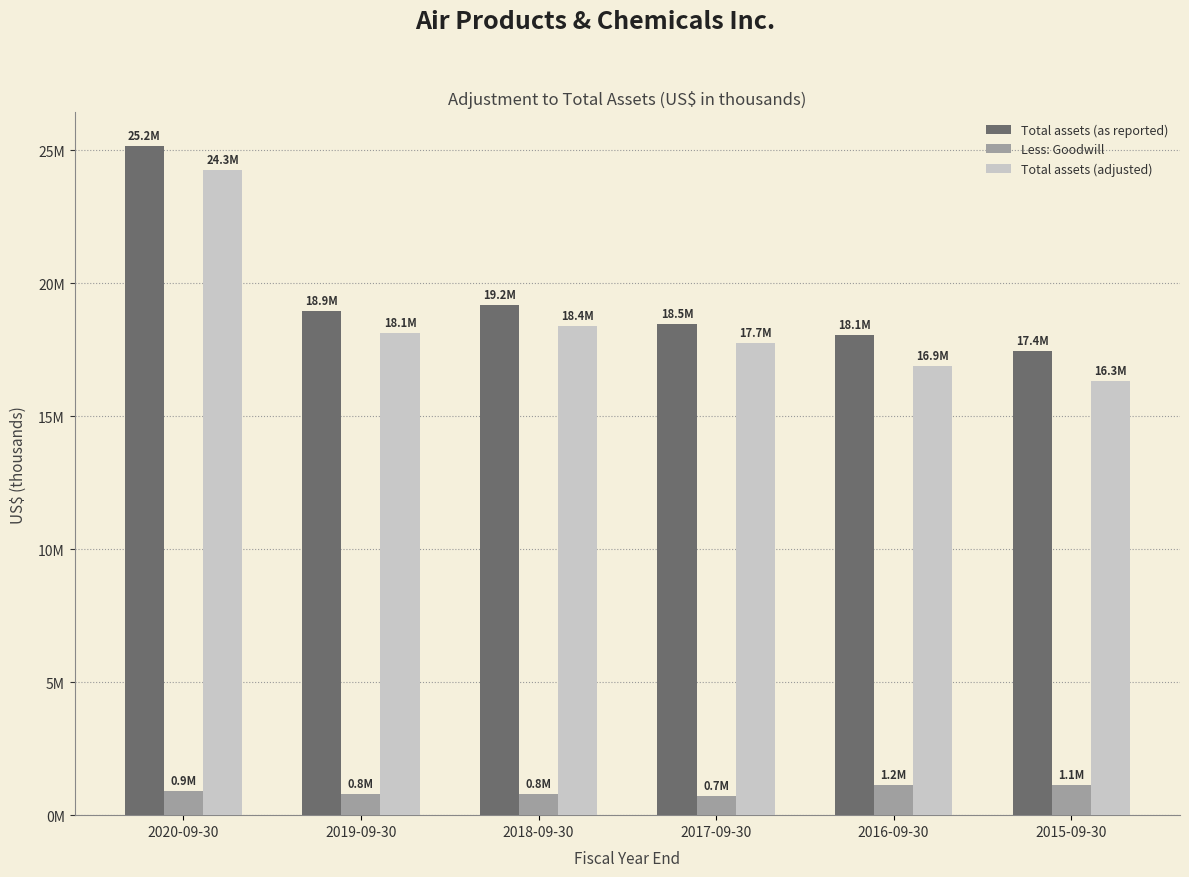

Are the bars horizontal?

No